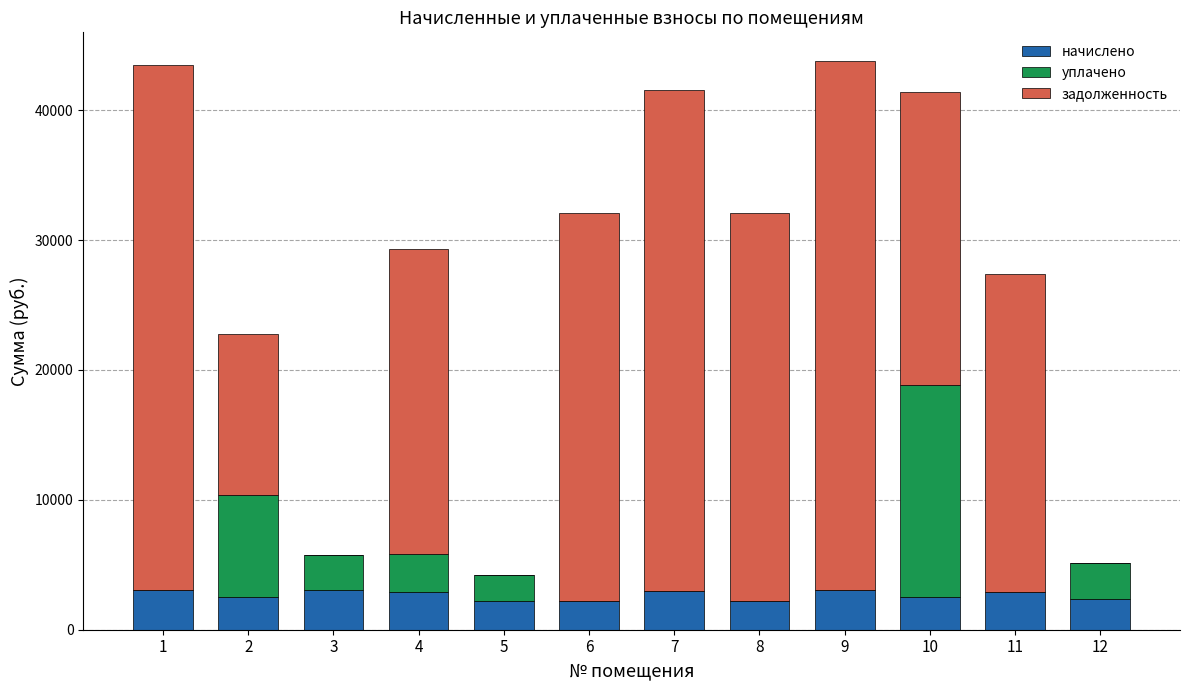

What is the highest value of the начислено series?

3060.6